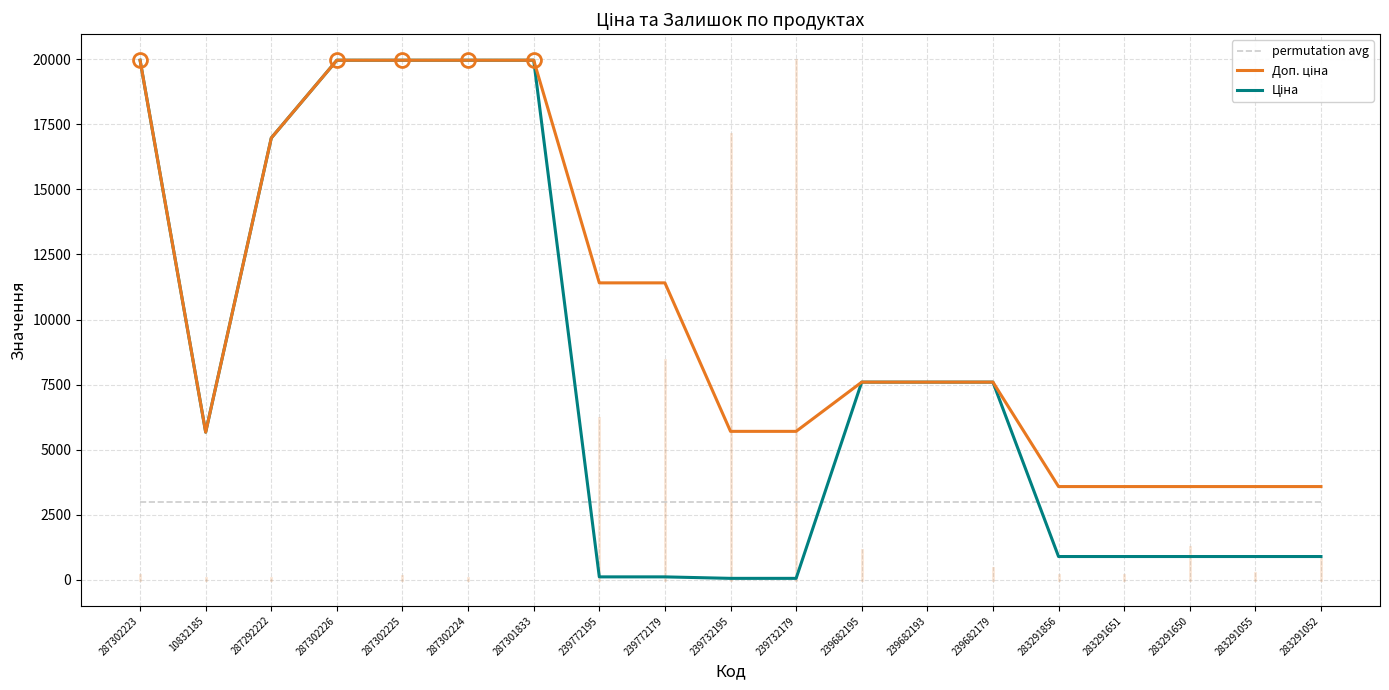

What is the spread (max minus min) of values at 287292222?

13997.2